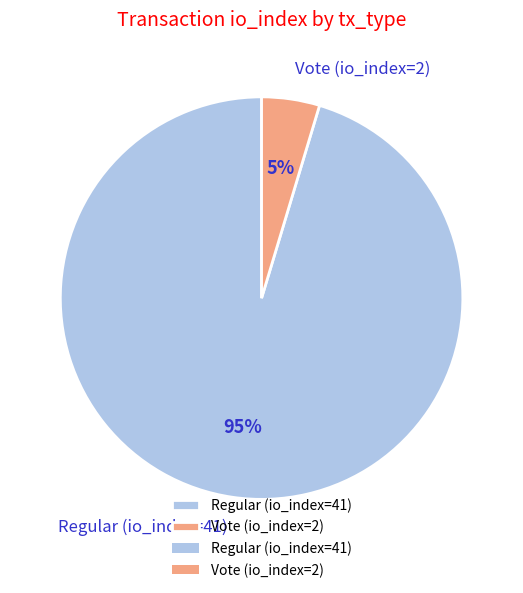

Does Vote (io_index=2) account for over 50% of the chart?

No